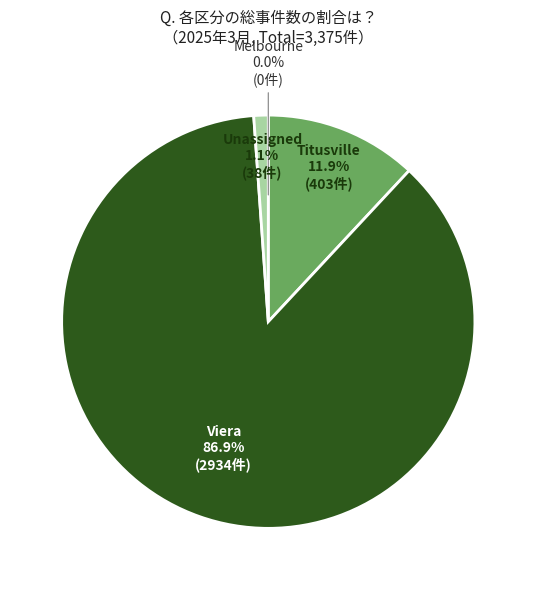

To the nearest percent, what is the difference between the largest and smallest slice percentages?

87%